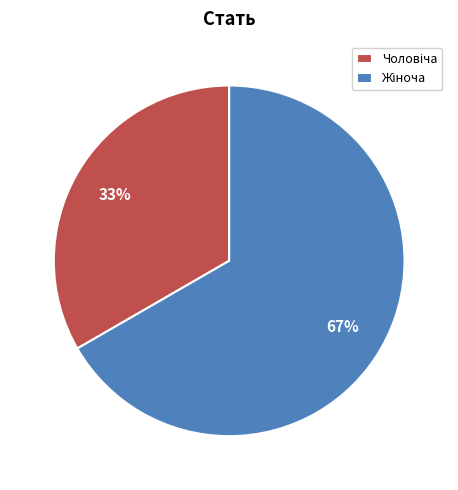

To the nearest percent, what is the average slice percentage?

50%